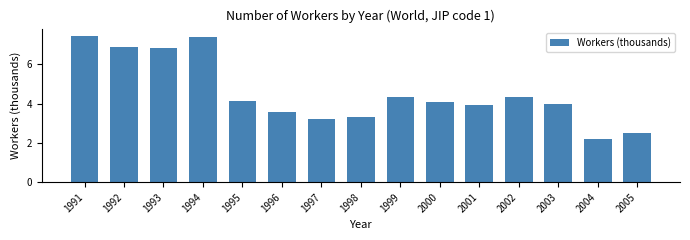

Does the chart contain stacked bars?

No